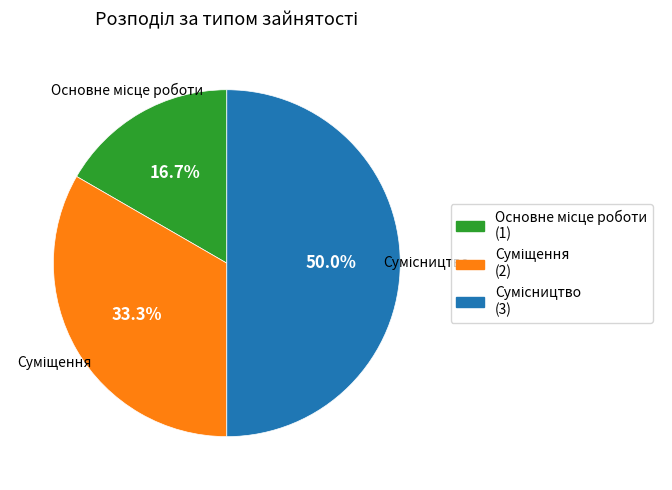

How many slices are in this pie chart?

3